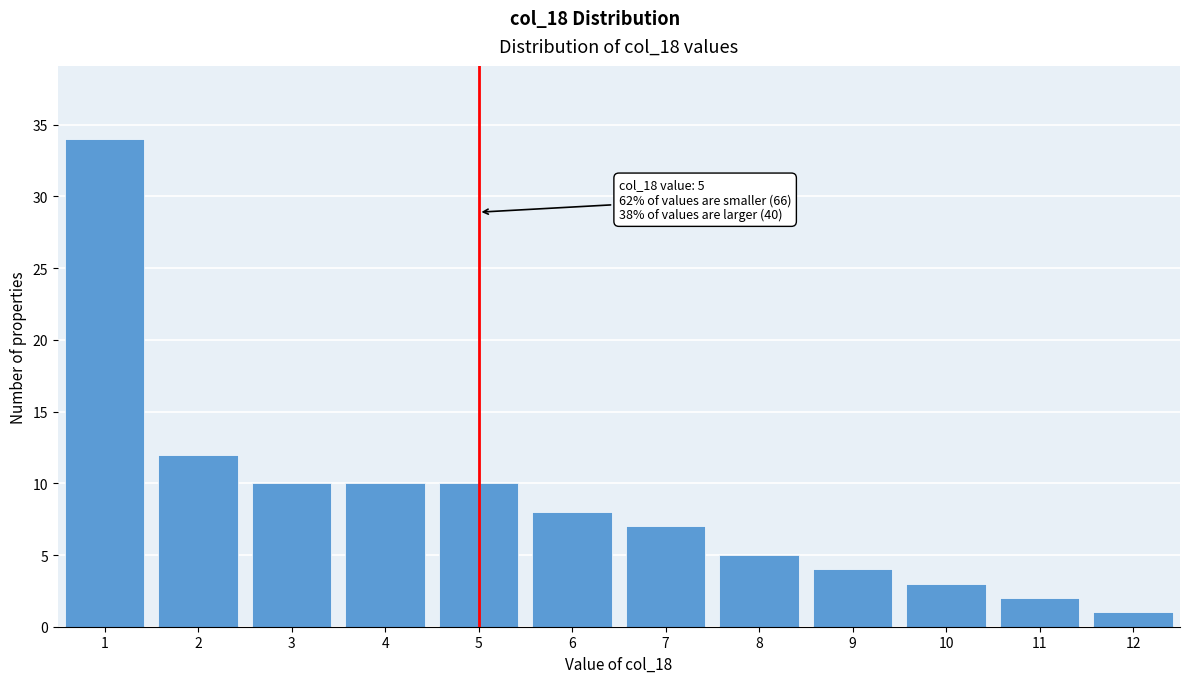

Reading left to right, transcribe all the data shown in this chart.

34	12	10	10	10	8	7	5	4	3	2	1